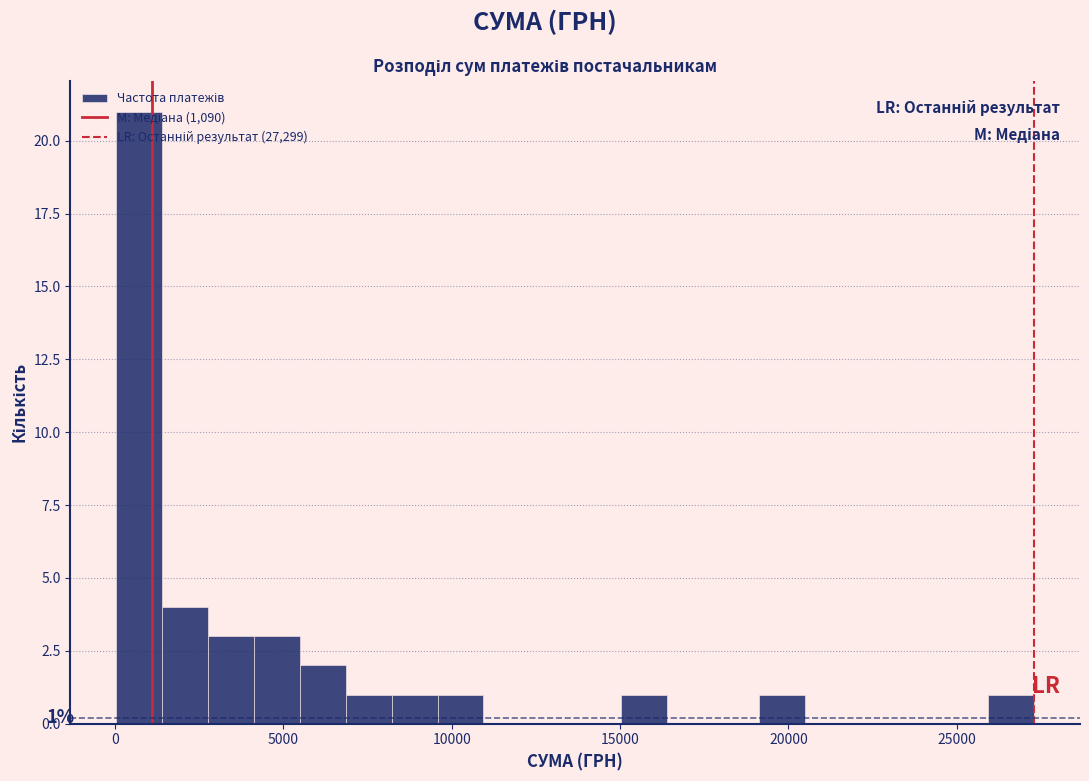

Read against the x-axis, roughly where is the centre of the tallest bar?

500